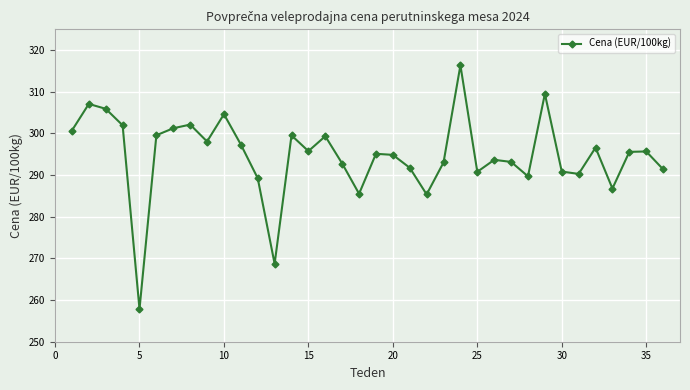

What is the sum of all values?

10608.0